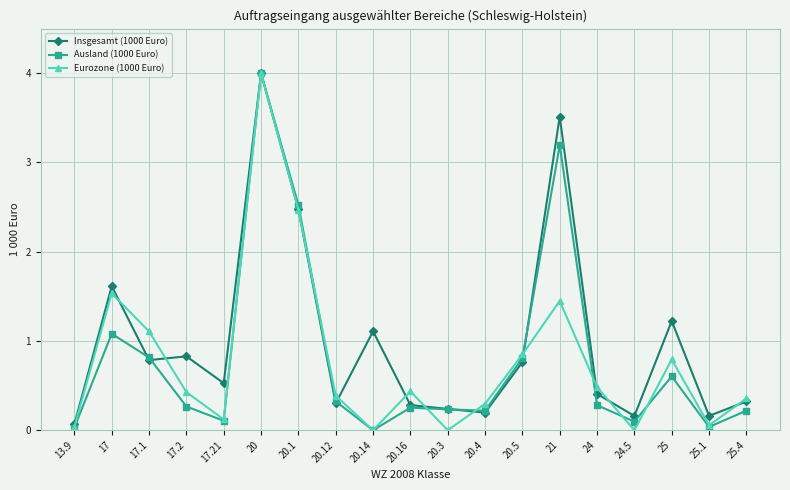

At which category does the chart reach its peak across all series?

20